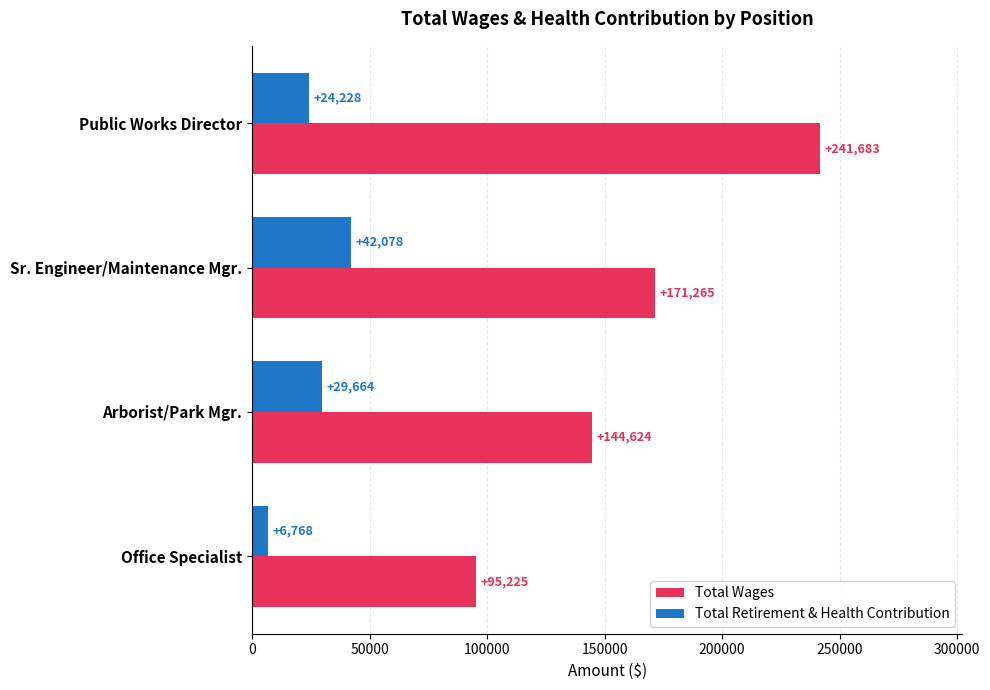

What is the maximum value for Total Wages?

241683